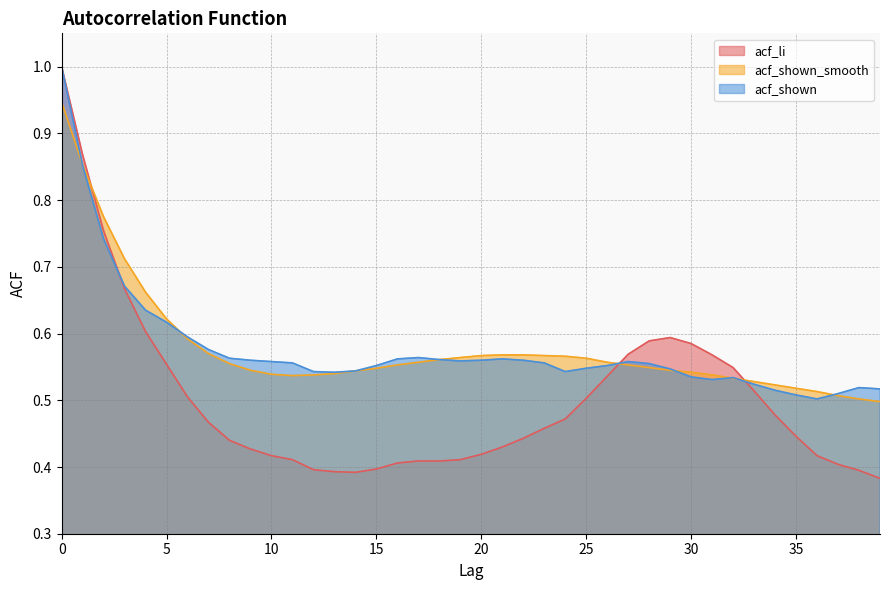

Where is acf_shown_smooth nearest to the value 0?

39